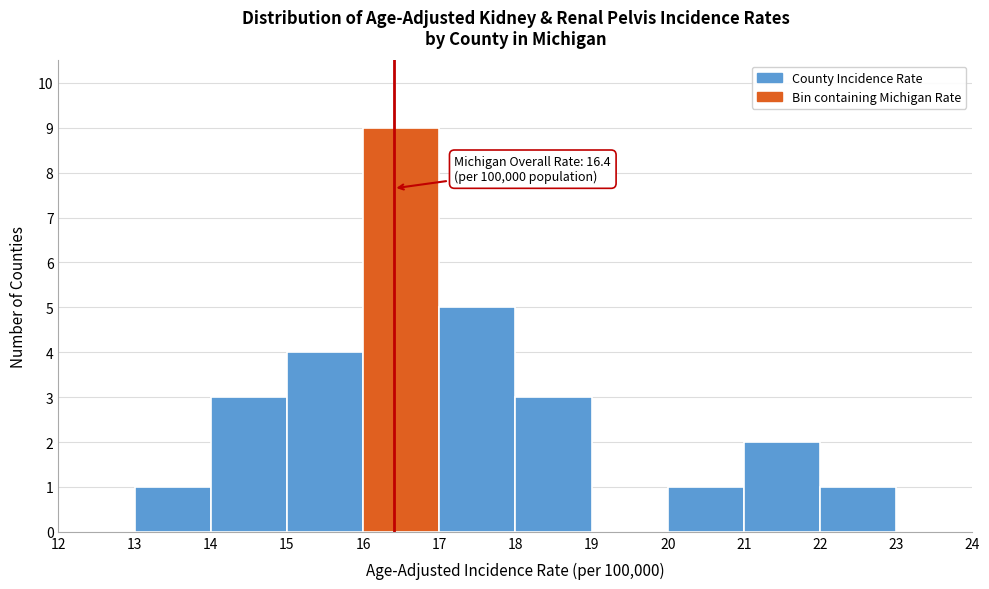

Which range on the x-axis has the tallest bar?

16 to 17